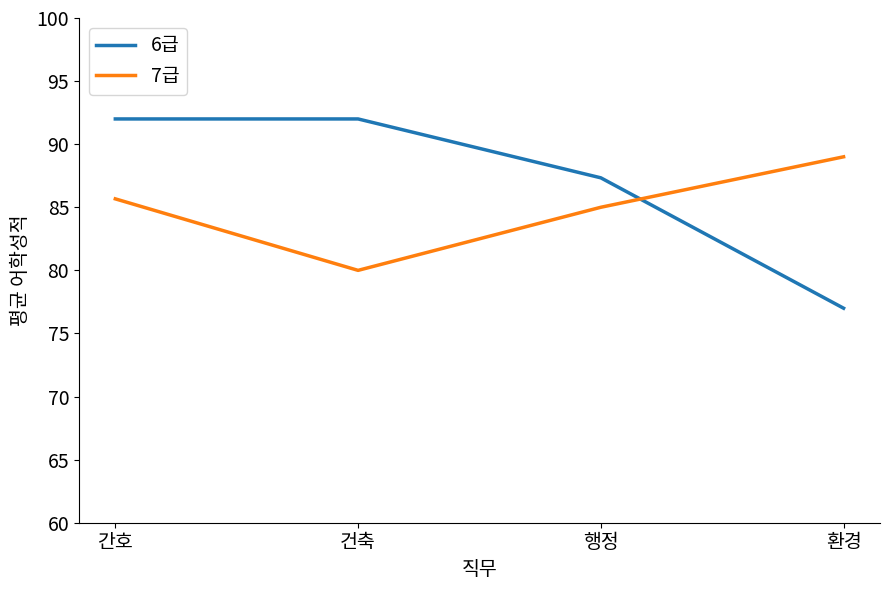

Reading right to left, what are all the values shown in this chart?

6급: 환경=77.0	행정=87.3	건축=92.0	간호=92.0
7급: 환경=89.0	행정=85.0	건축=80.0	간호=85.7